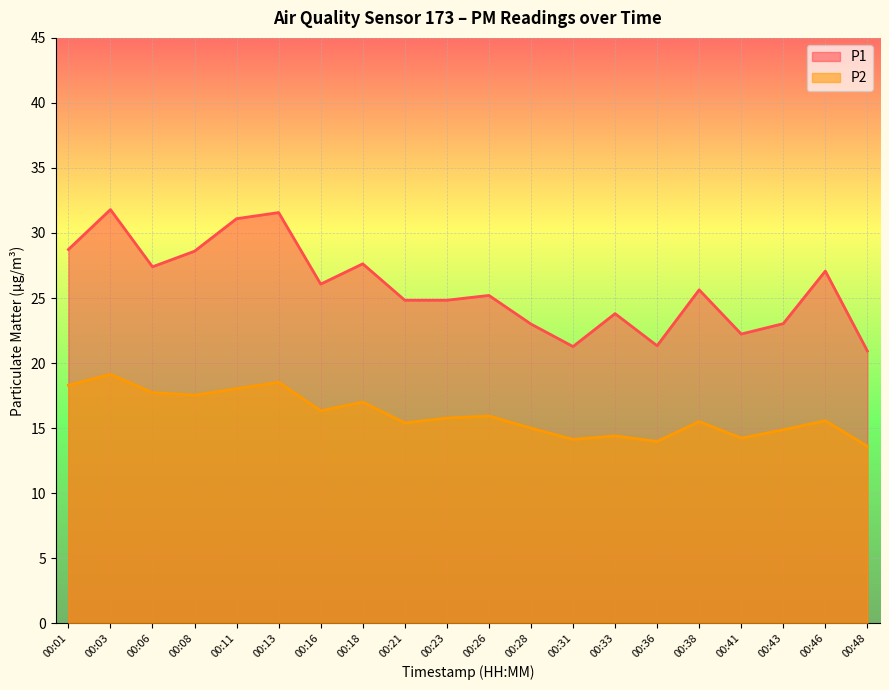

Which category has the lowest value in the P2 series?

00:48